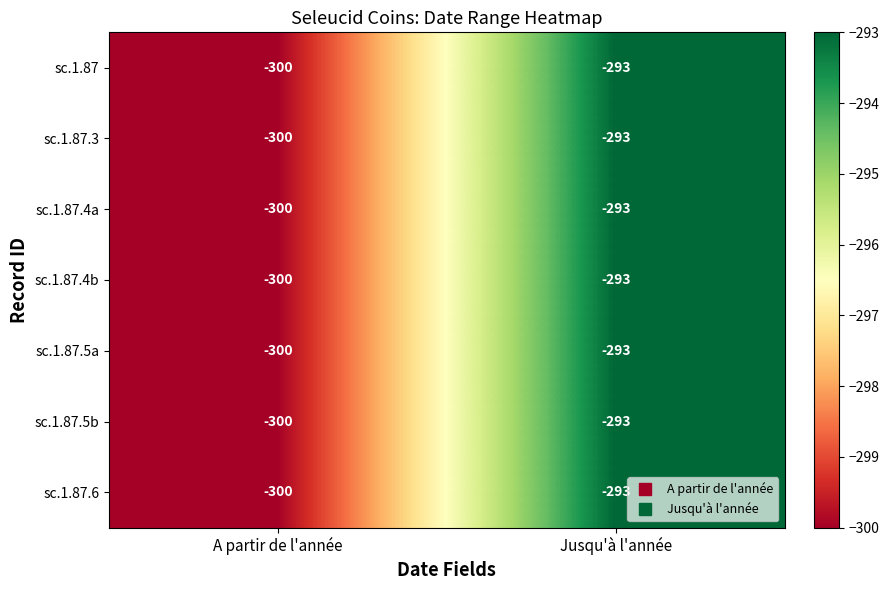

How many distinct data groups are displayed?

7